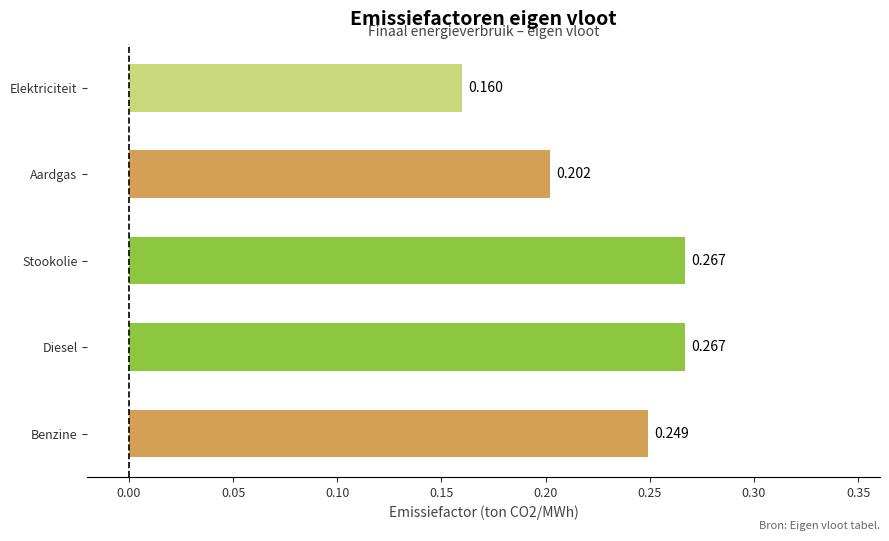

What is the label of the 5th bar from the bottom?

Elektriciteit